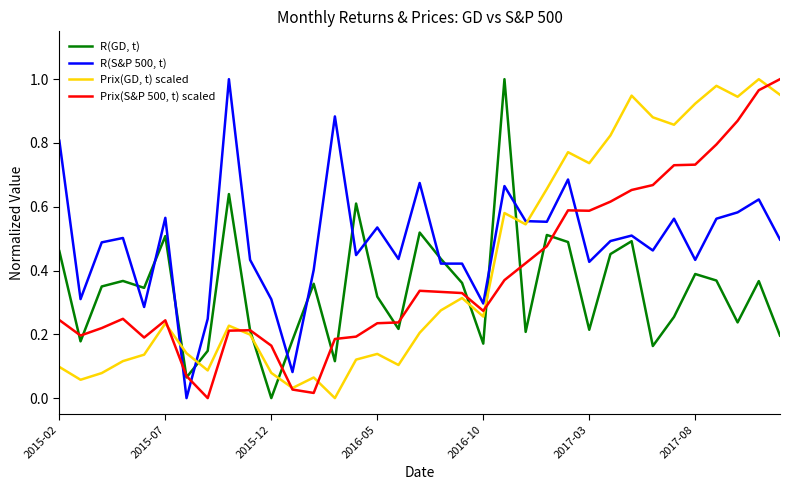

After their last crossing, which series has the higher values: R(GD, t) or R(S&P 500, t)?

R(S&P 500, t)